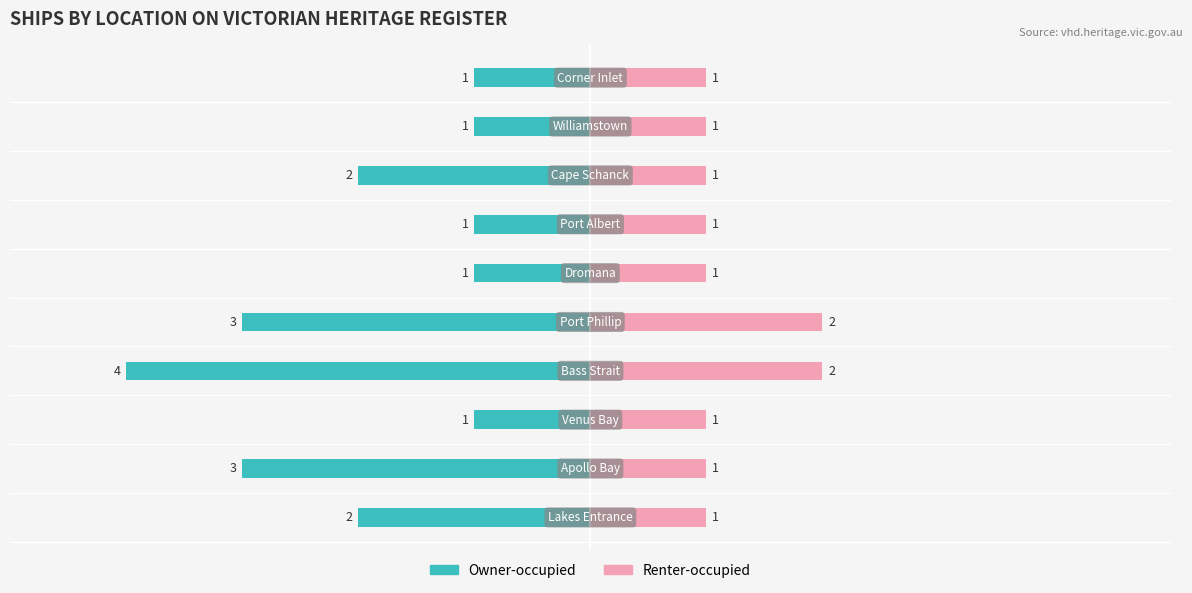

Reading right to left, what are all the values shown in this chart?

Owner-occupied: 9=-1	8=-1	7=-2	6=-1	5=-1	4=-3	3=-4	2=-1	1=-3	0=-2
Renter-occupied: 9=1	8=1	7=1	6=1	5=1	4=2	3=2	2=1	1=1	0=1